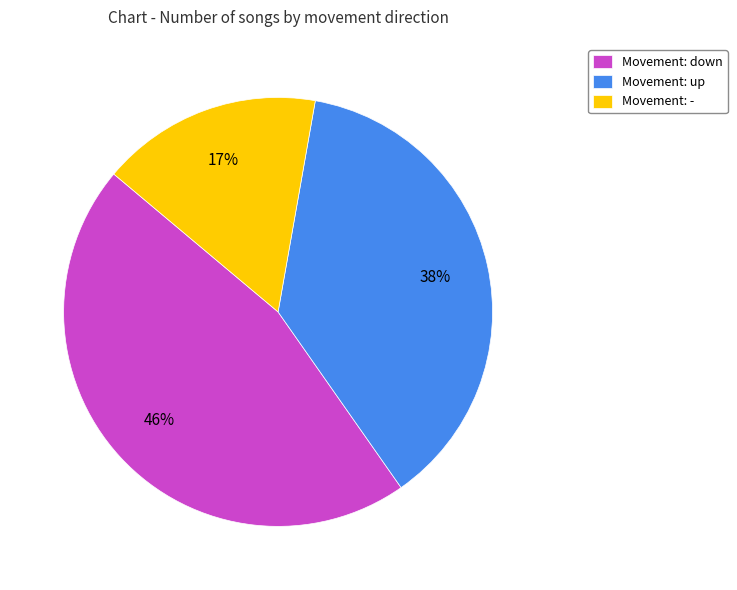

Rank the categories by value from lowest to highest.

Movement: -, Movement: up, Movement: down